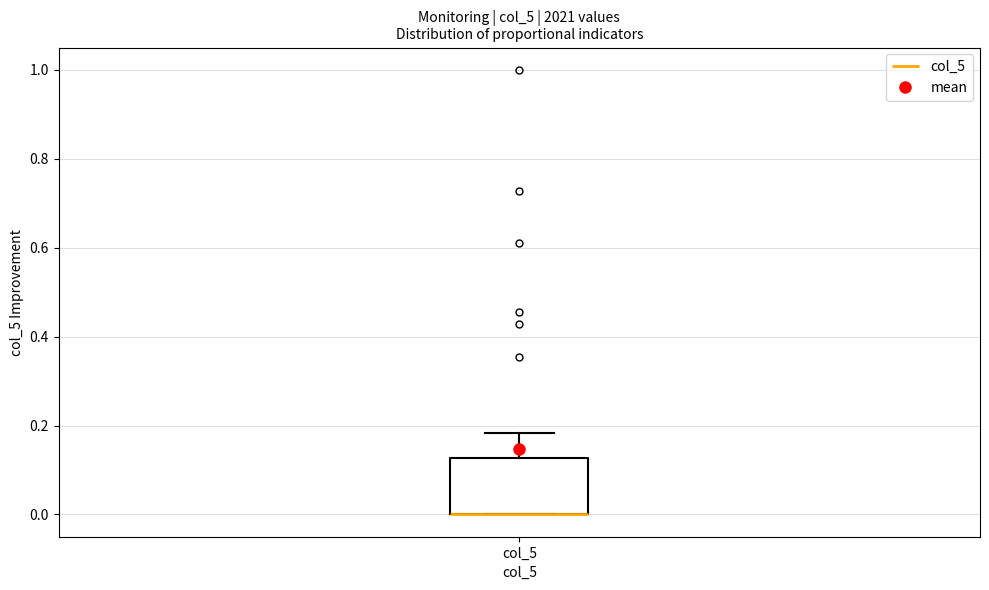

Transcribe this box plot: give where the median line is, the range the box spans, and where the two whiskers end, as read against the y-axis. The values are not printed on the chart, so give them approximately, as read against the axis.

median 0.00 (drawn on the box's lower edge), box 0.00 to 0.12, whiskers 0.00 to 0.18